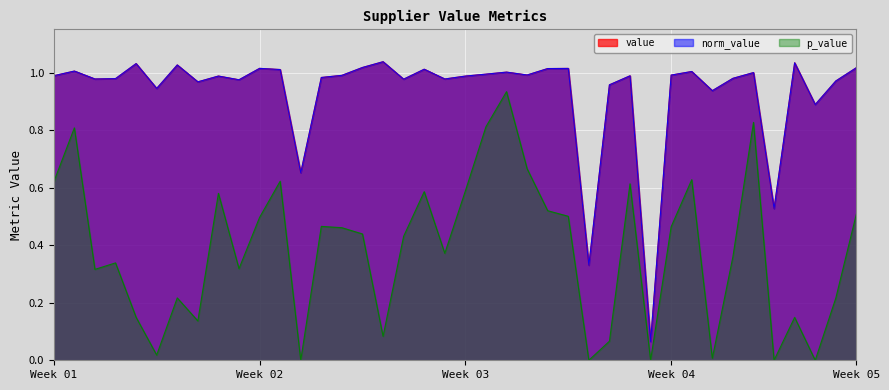

What is the difference between the maximum and minimum values in the norm_value series?

1.0